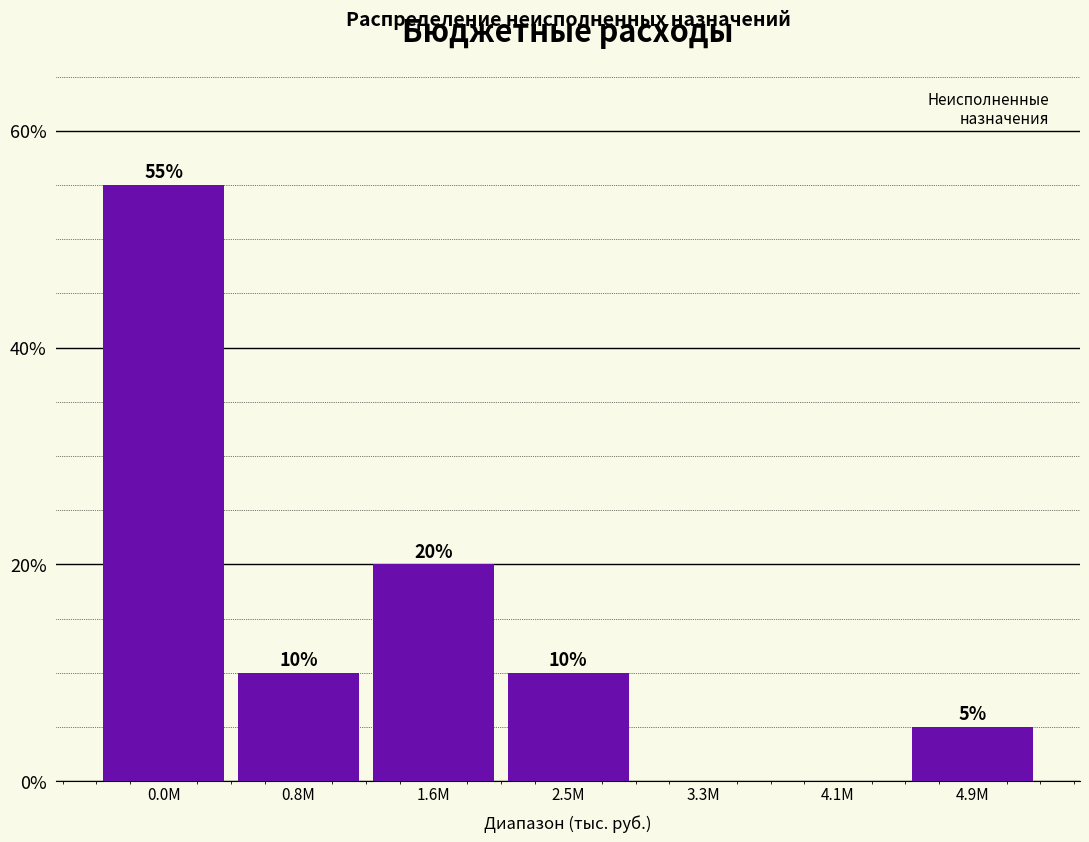

Reading right to left, transcribe all the data shown in this chart.

4.9M=5.0	4.1M=0.0	3.3M=0.0	2.5M=10.0	1.6M=20.0	0.8M=10.0	0.0M=55.0